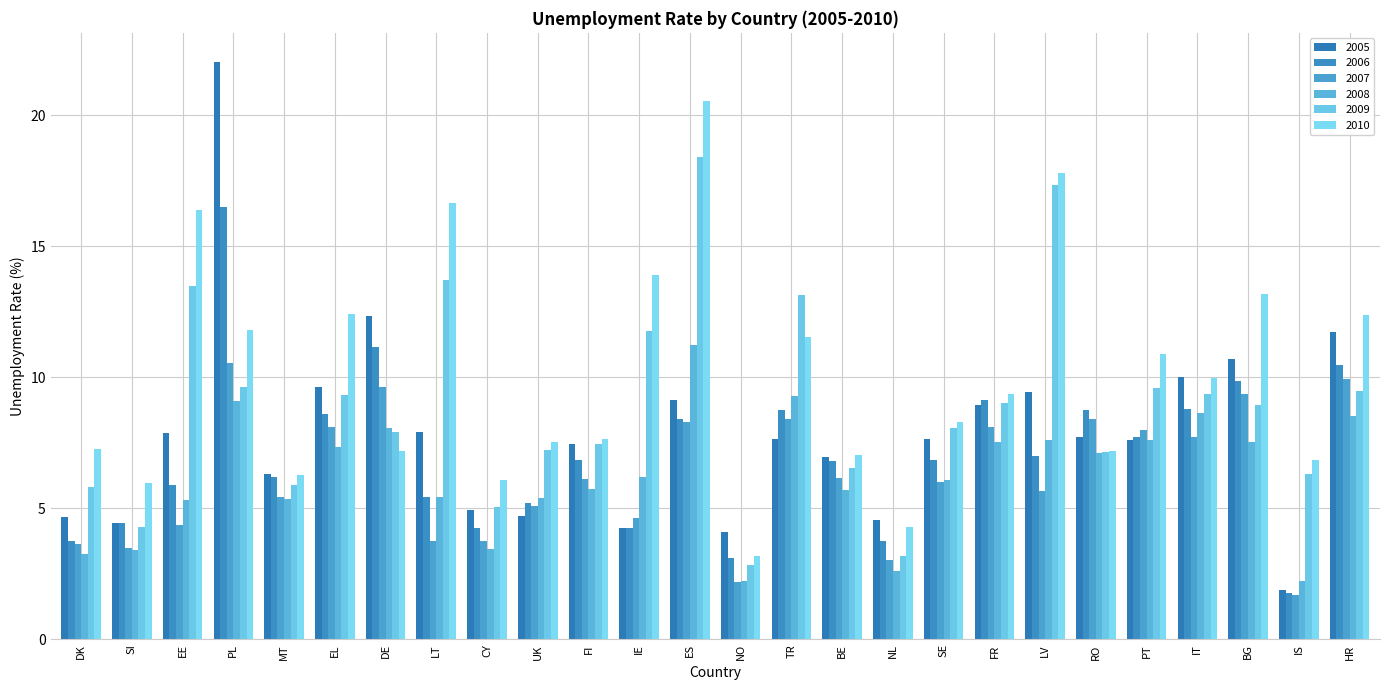

Reading left to right, transcribe all the data shown in this chart.

2005: DK=4.7	SI=4.5	EE=7.9	PL=22.1	MT=6.3	EL=9.7	DE=12.3	LT=7.9	CY=5.0	UK=4.7	FI=7.4	IE=4.2	ES=9.1	NO=4.1	TR=7.7	BE=7.0	NL=4.6	SE=7.6	FR=9.0	LV=9.5	RO=7.7	PT=7.6	IT=10.0	BG=10.7	IS=1.9	HR=11.7
2006: DK=3.8	SI=4.4	EE=5.9	PL=16.5	MT=6.2	EL=8.6	DE=11.1	LT=5.4	CY=4.3	UK=5.2	FI=6.9	IE=4.3	ES=8.4	NO=3.1	TR=8.8	BE=6.8	NL=3.8	SE=6.8	FR=9.1	LV=7.0	RO=8.8	PT=7.7	IT=8.8	BG=9.9	IS=1.8	HR=10.5
2007: DK=3.6	SI=3.5	EE=4.4	PL=10.5	MT=5.4	EL=8.1	DE=9.6	LT=3.7	CY=3.8	UK=5.1	FI=6.1	IE=4.7	ES=8.3	NO=2.2	TR=8.4	BE=6.2	NL=3.0	SE=6.0	FR=8.1	LV=5.7	RO=8.4	PT=8.0	IT=7.7	BG=9.4	IS=1.7	HR=10.0
2008: DK=3.3	SI=3.4	EE=5.3	PL=9.1	MT=5.4	EL=7.3	DE=8.1	LT=5.4	CY=3.4	UK=5.4	FI=5.8	IE=6.2	ES=11.3	NO=2.2	TR=9.3	BE=5.7	NL=2.6	SE=6.1	FR=7.5	LV=7.6	RO=7.1	PT=7.6	IT=8.6	BG=7.5	IS=2.2	HR=8.5
2009: DK=5.8	SI=4.3	EE=13.5	PL=9.7	MT=5.9	EL=9.3	DE=7.9	LT=13.7	CY=5.1	UK=7.3	FI=7.5	IE=11.8	ES=18.4	NO=2.8	TR=13.1	BE=6.5	NL=3.2	SE=8.1	FR=9.0	LV=17.4	RO=7.2	PT=9.6	IT=9.4	BG=9.0	IS=6.3	HR=9.5
2010: DK=7.3	SI=6.0	EE=16.4	PL=11.8	MT=6.3	EL=12.4	DE=7.2	LT=16.7	CY=6.1	UK=7.5	FI=7.6	IE=13.9	ES=20.6	NO=3.2	TR=11.5	BE=7.0	NL=4.3	SE=8.3	FR=9.4	LV=17.8	RO=7.2	PT=10.9	IT=10.0	BG=13.2	IS=6.9	HR=12.4